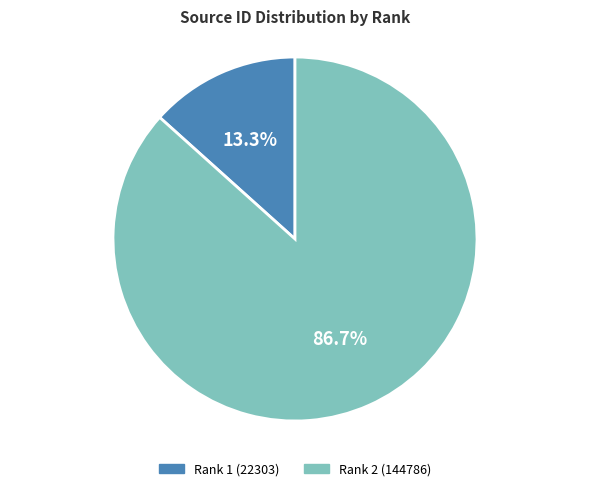

How much of the chart is everything except Rank 1 (22303)?

86.7%